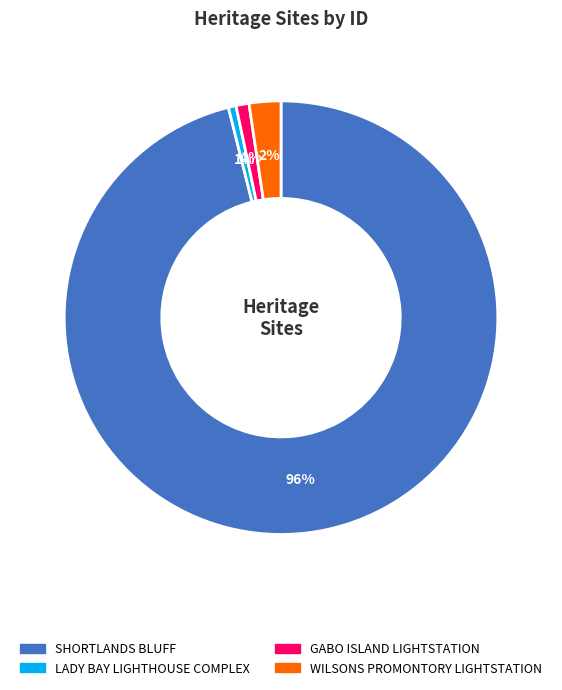

To the nearest percent, what percentage of the pie is GABO ISLAND LIGHTSTATION?

1%